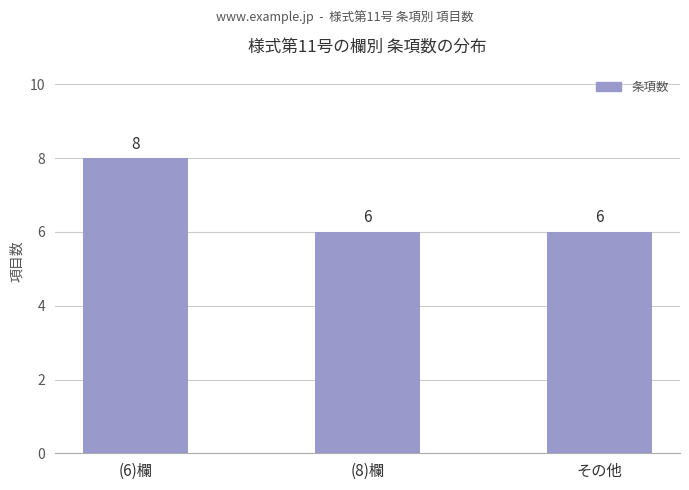

What is the sum of all values?

20